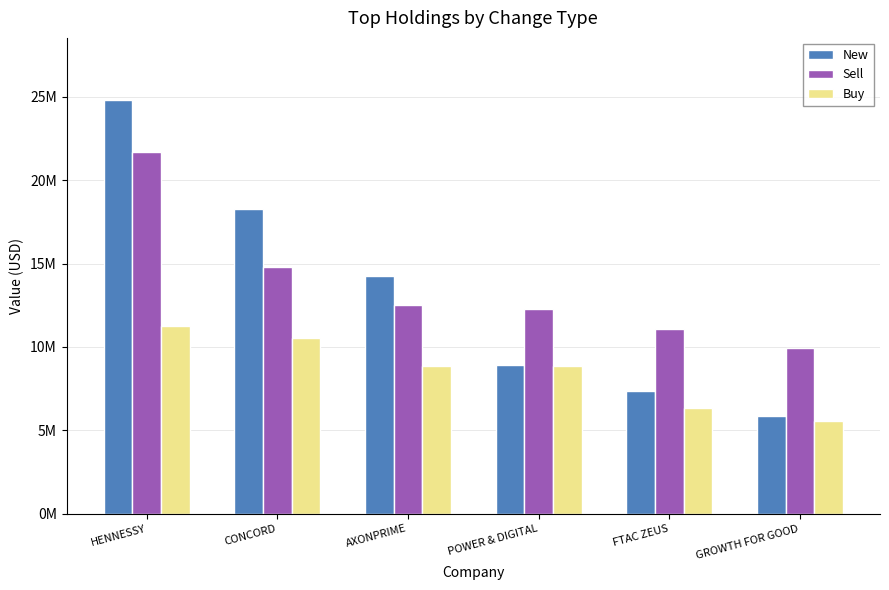

Does the chart contain any negative values?

No